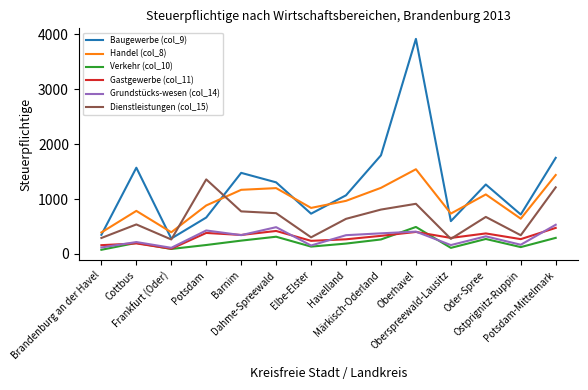

What is the maximum value shown in the chart?

3919